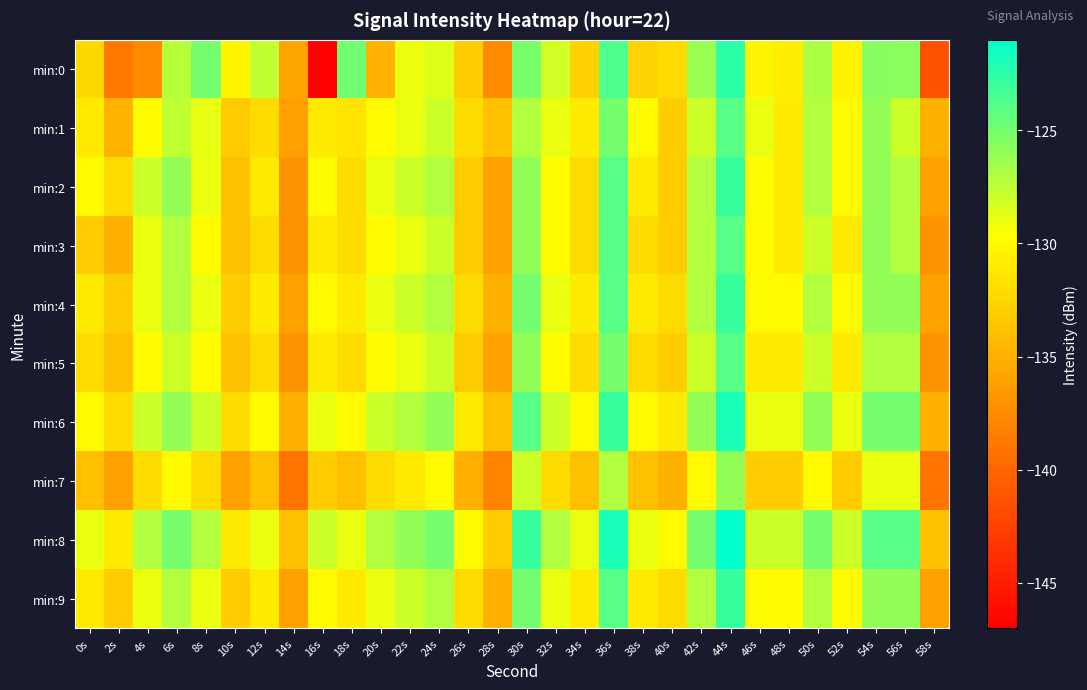

At which category is the sum across all series the highest?

44s